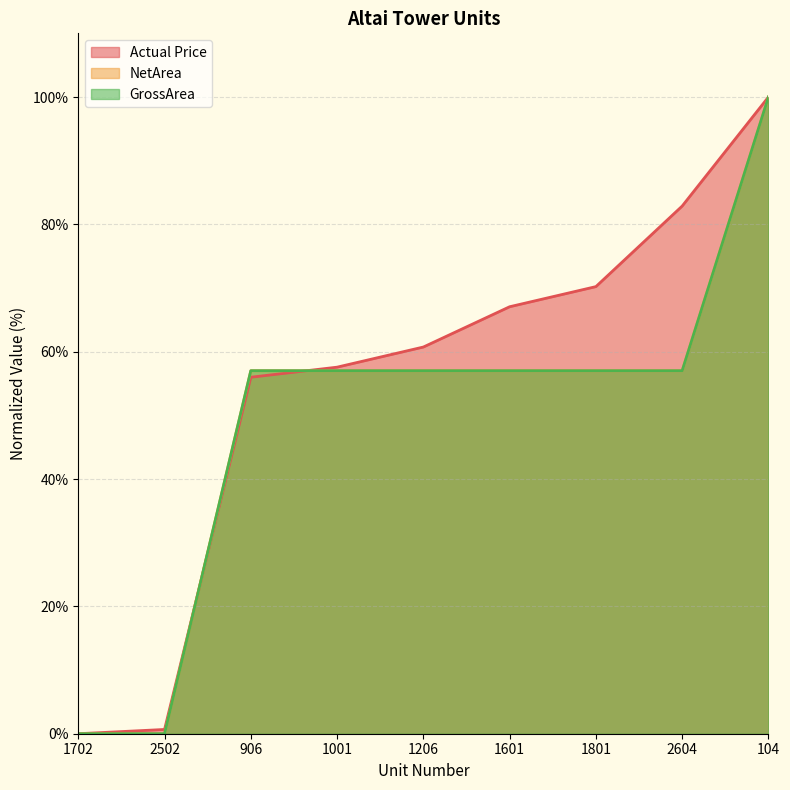

At which label is NetArea closest to 50?

906